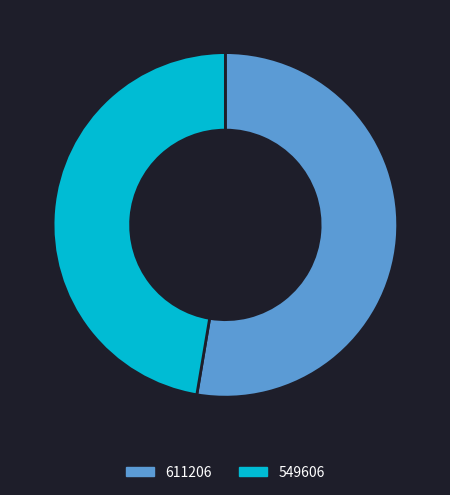

Approximately how many times larger is the value at 549606 compared to 611206?

0.9